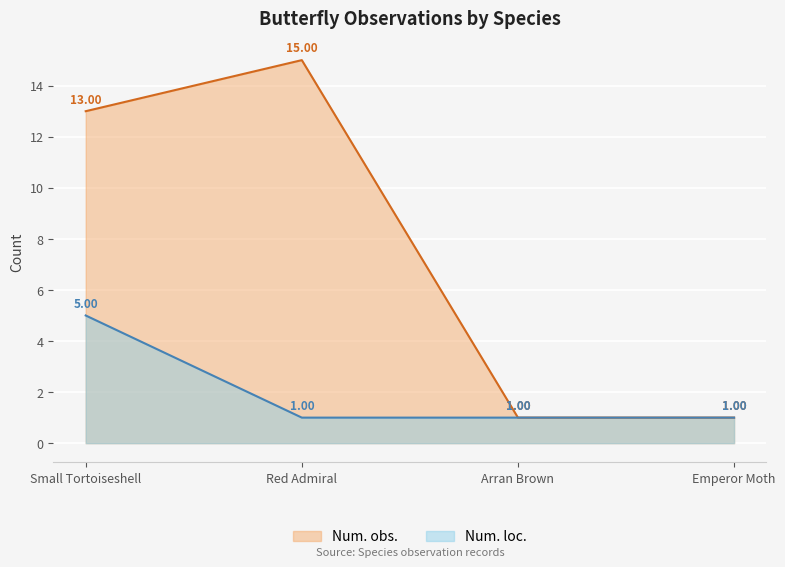

At which category is the sum across all series the highest?

Small Tortoiseshell